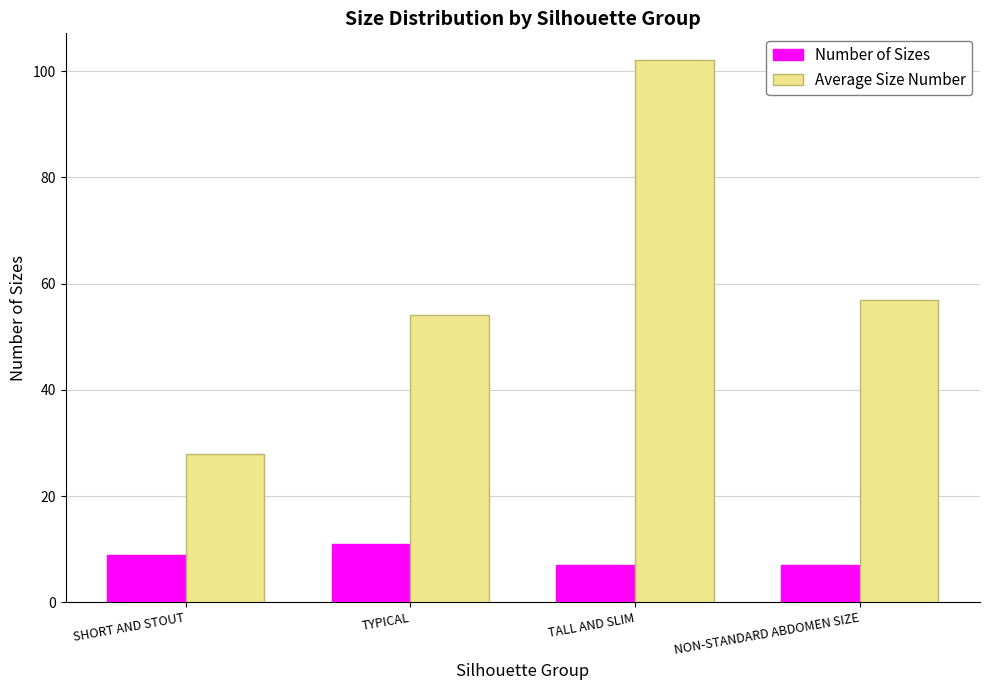

At which category is the sum across all series the highest?

TALL AND SLIM